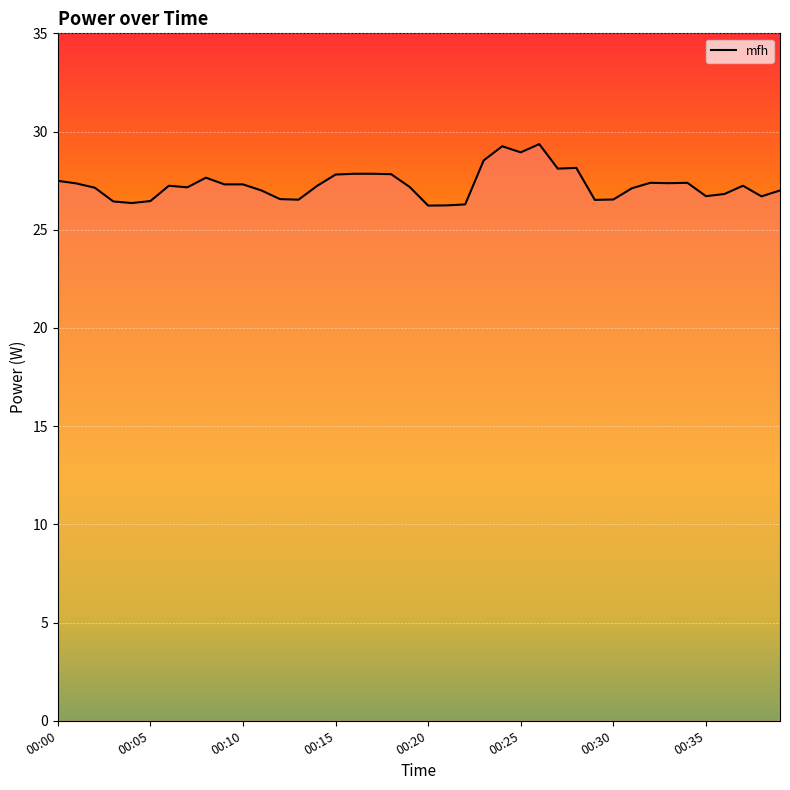

What is the average value?

27.3